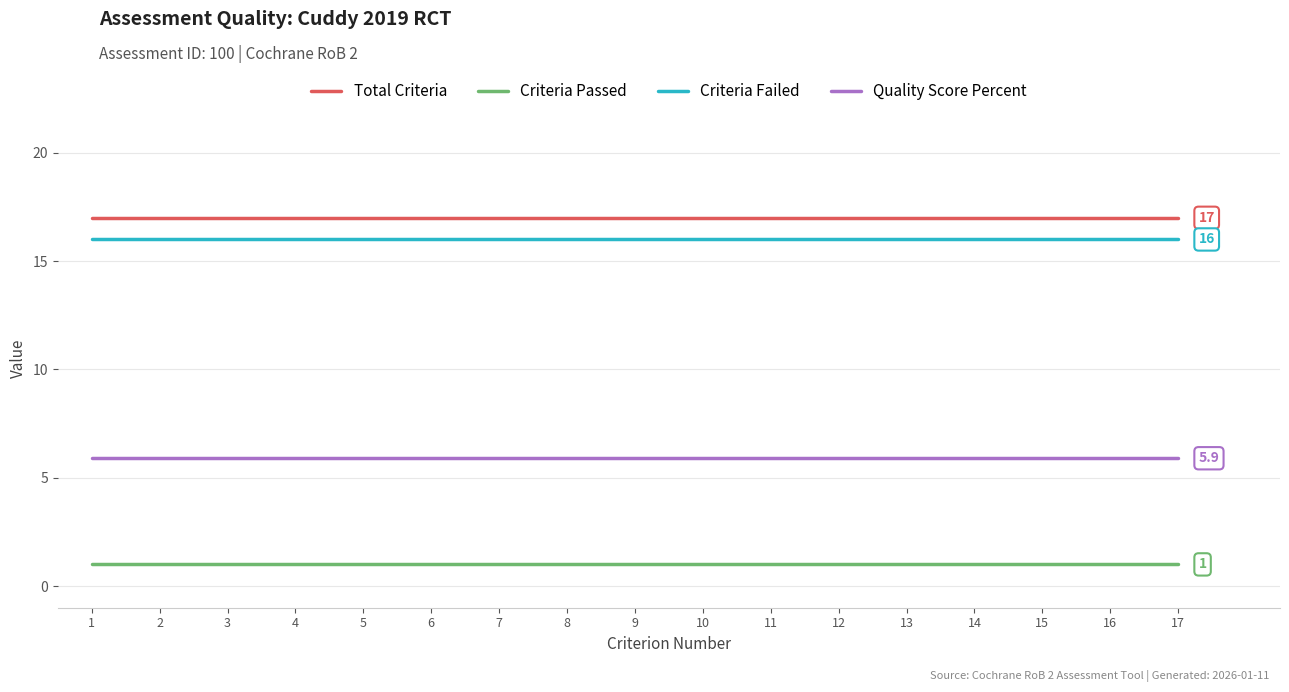

List the series in order of their peak value, highest first.

Total Criteria, Criteria Failed, Quality Score Percent, Criteria Passed